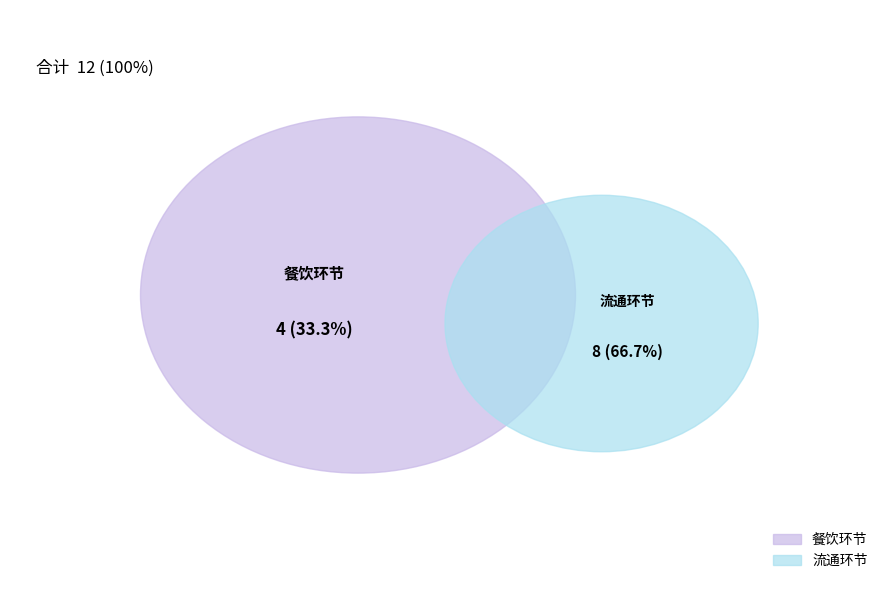

Which has a higher value, 餐饮环节 or 流通环节?

流通环节